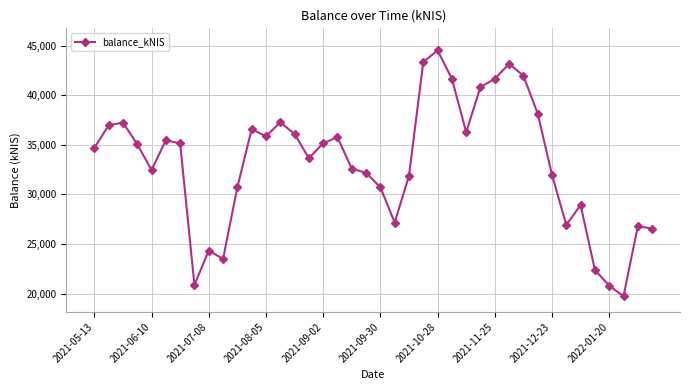

How many points are higher than both their immediate neighbors (excluding endpoints)?

10